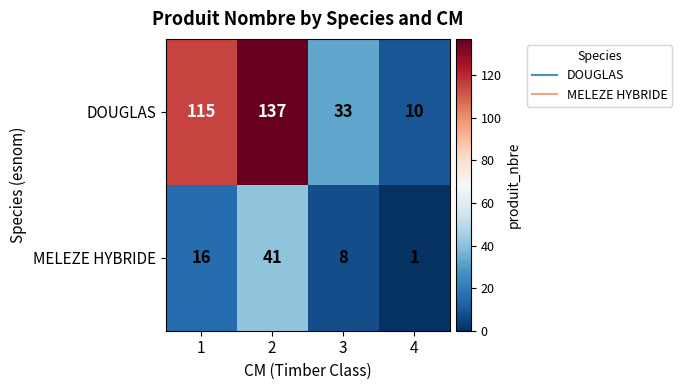

At which label does MELEZE HYBRIDE reach its minimum?

4